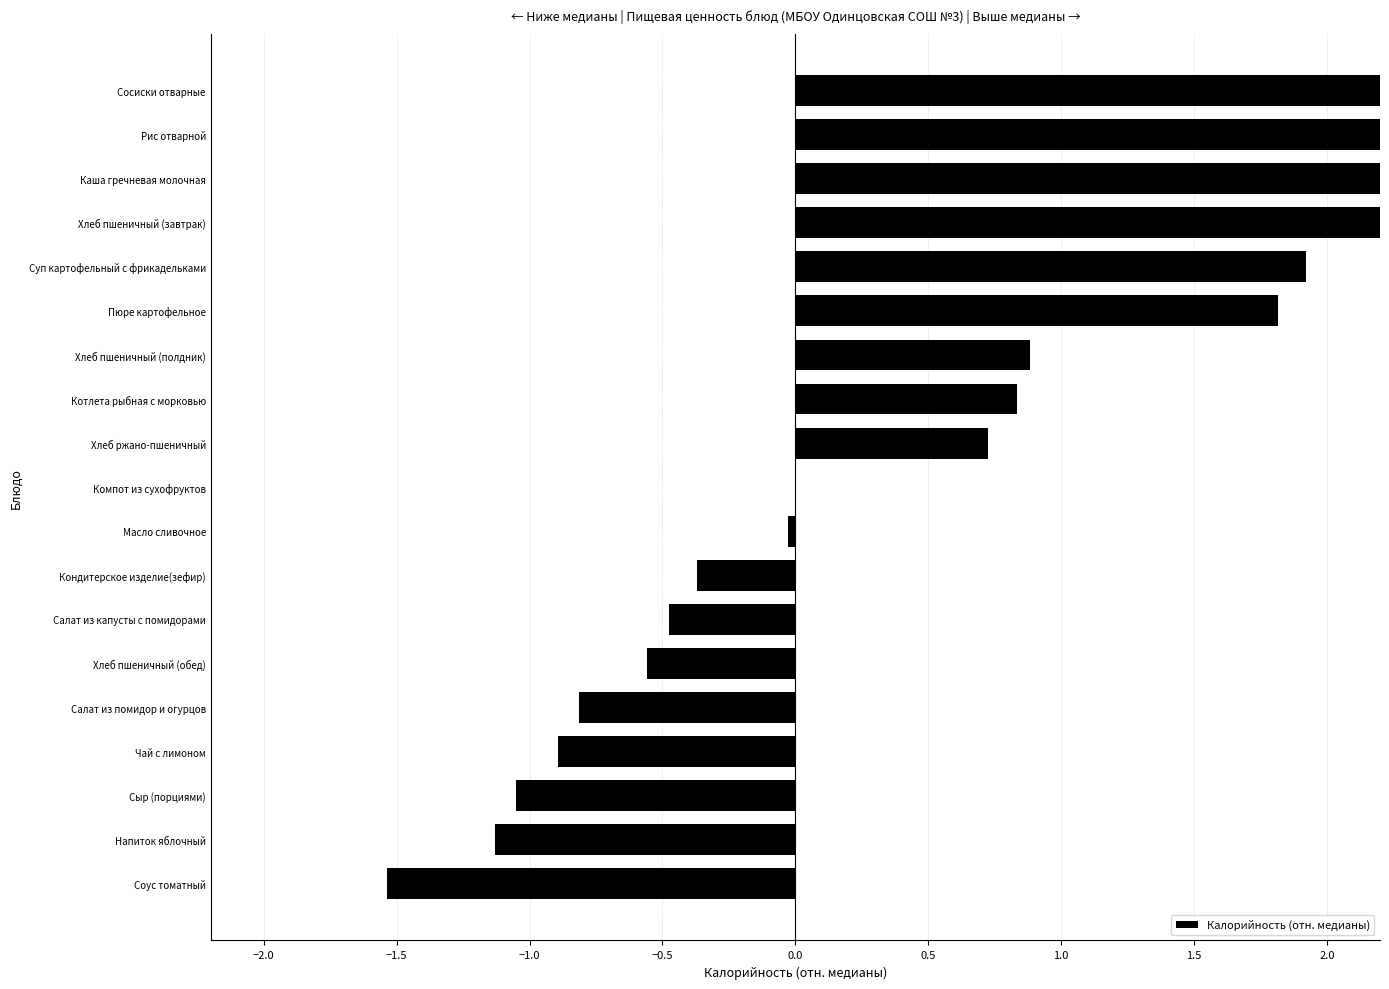

How many negative values are there?

9